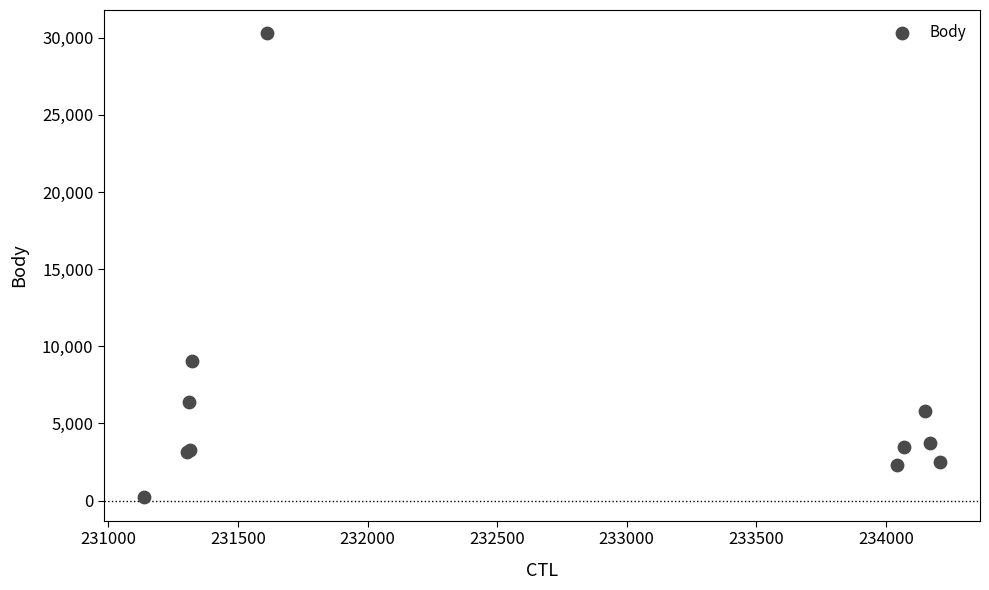

What Y value in the scatter plot is closest to 15243?

9051